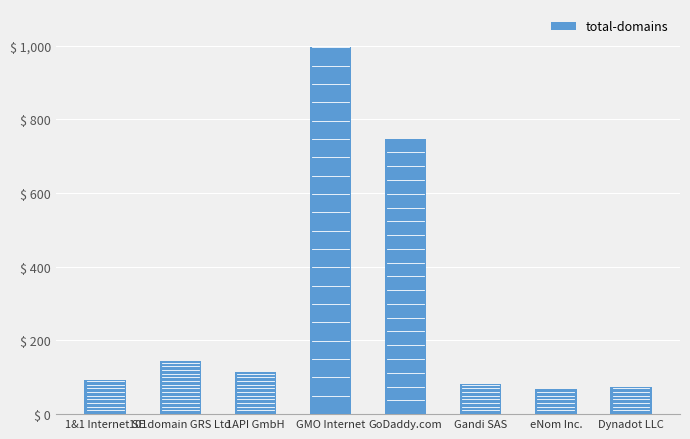

What is the difference between the maximum and minimum values?

927